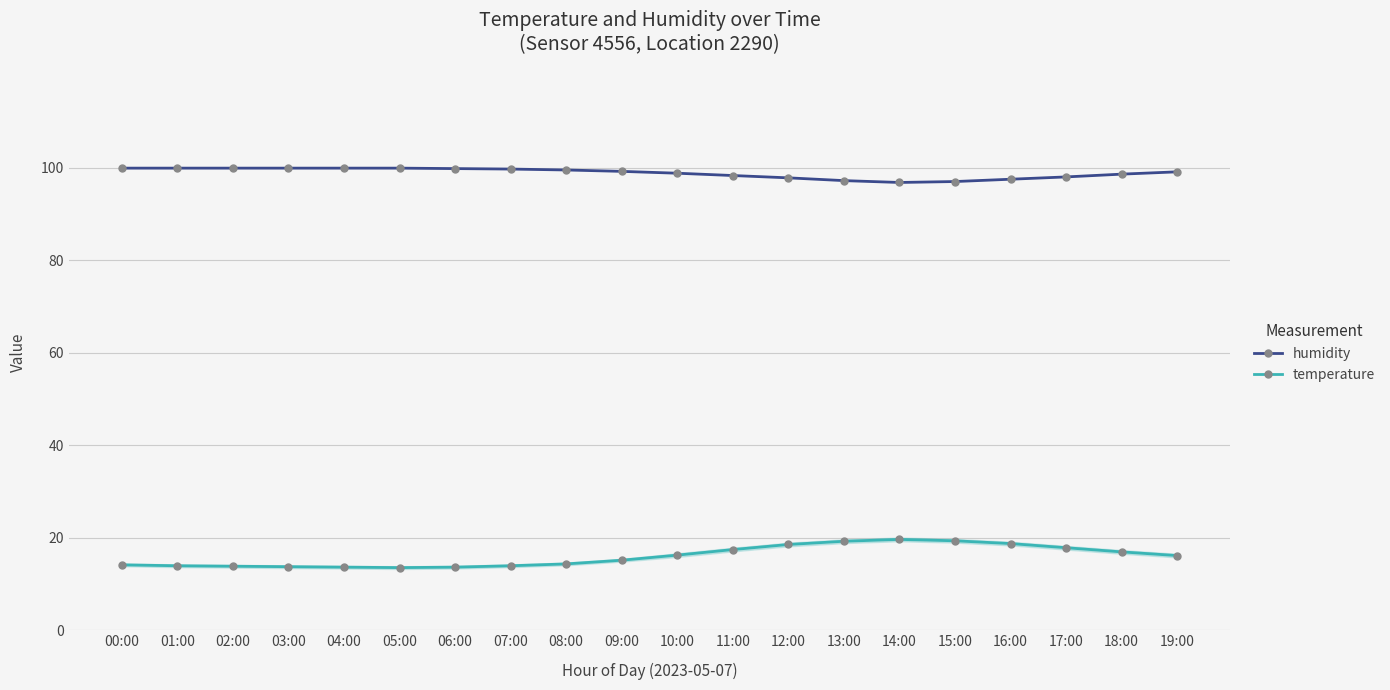

What is the value of the humidity point at the 13th from the left?

97.8